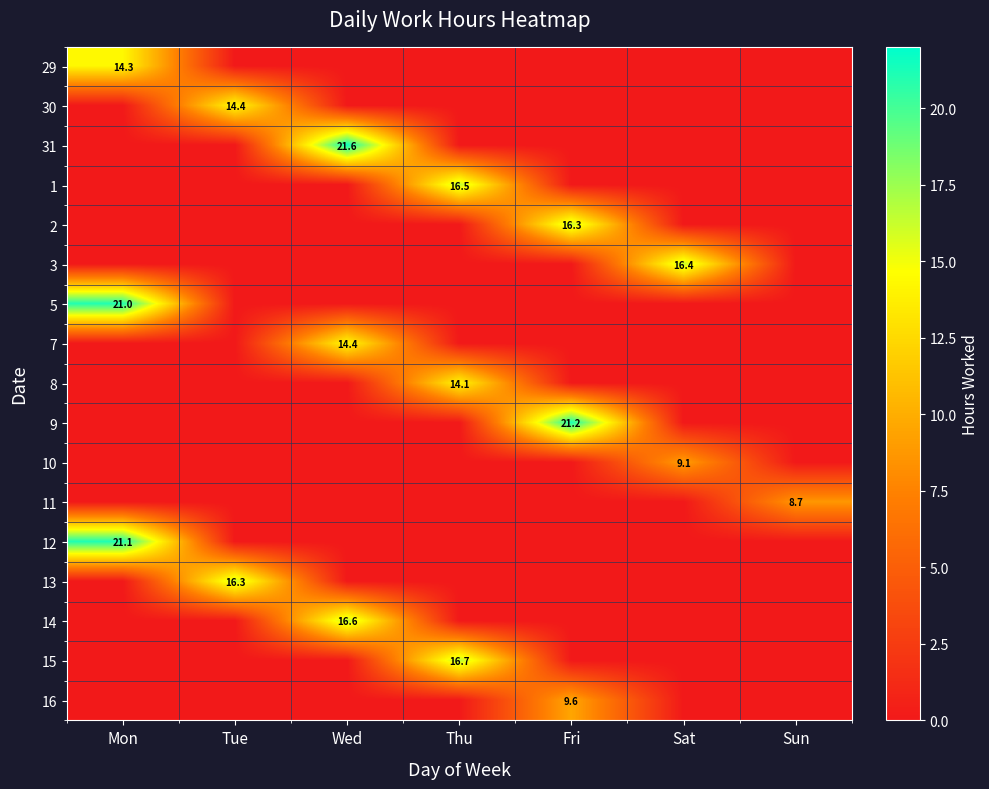

Is it true that 2 equals 25.6 at Fri?

False